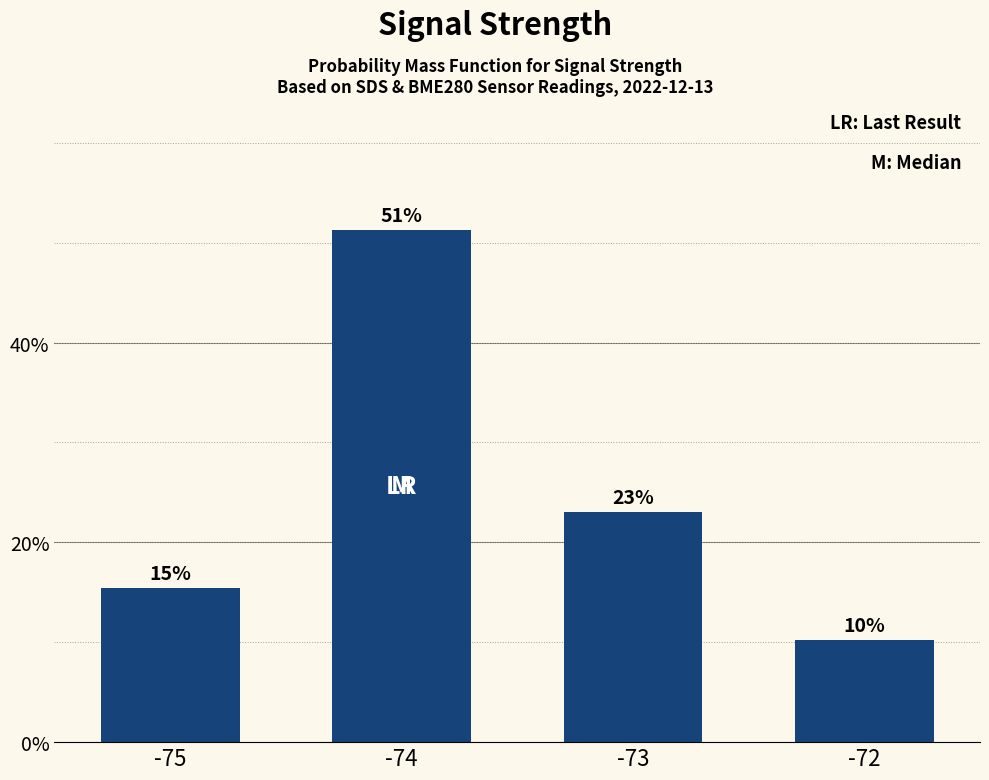

Does the chart contain any negative values?

No